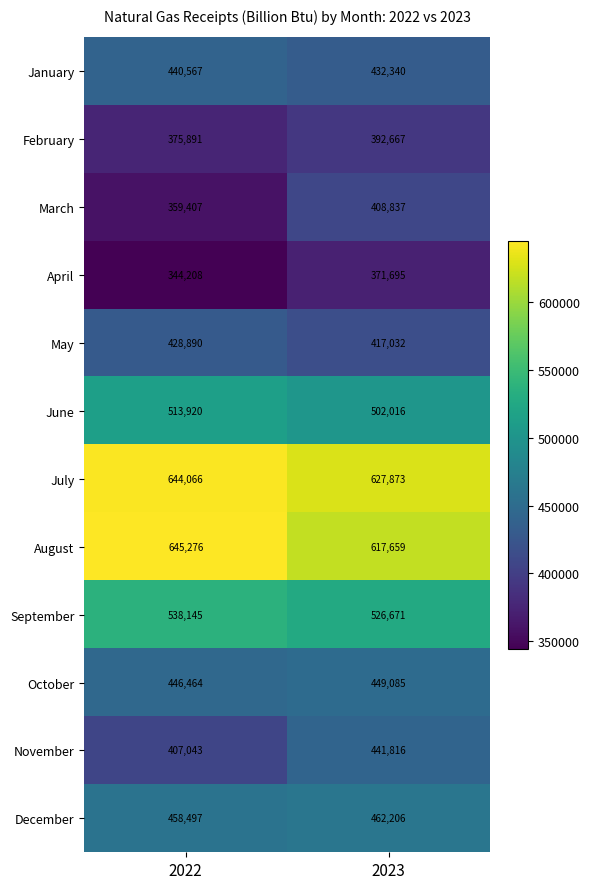

True or false: February has a value of 392667 at 2023.

True